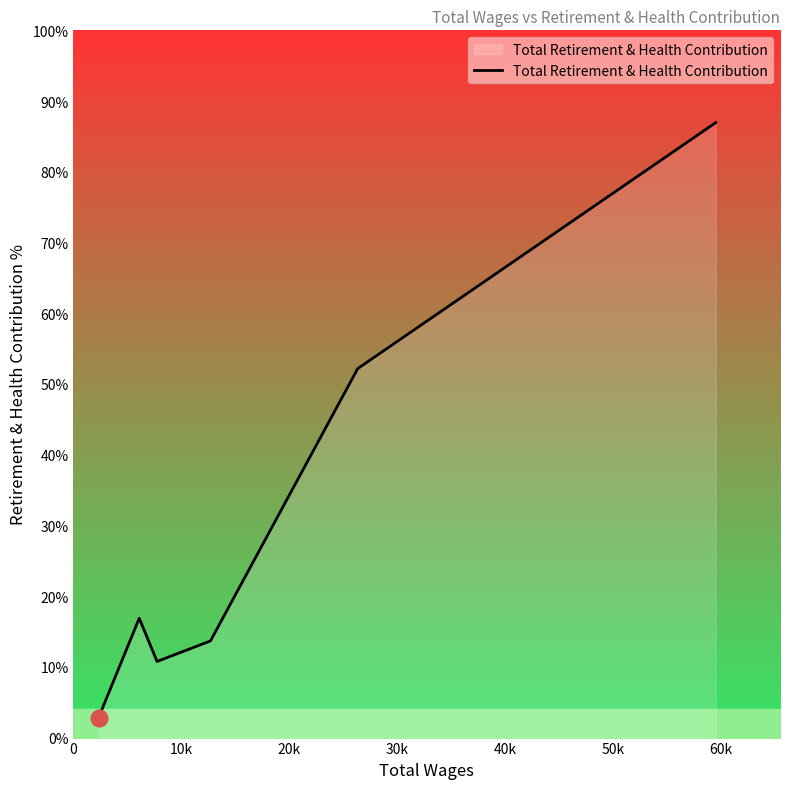

What position from the left is 10k?

2